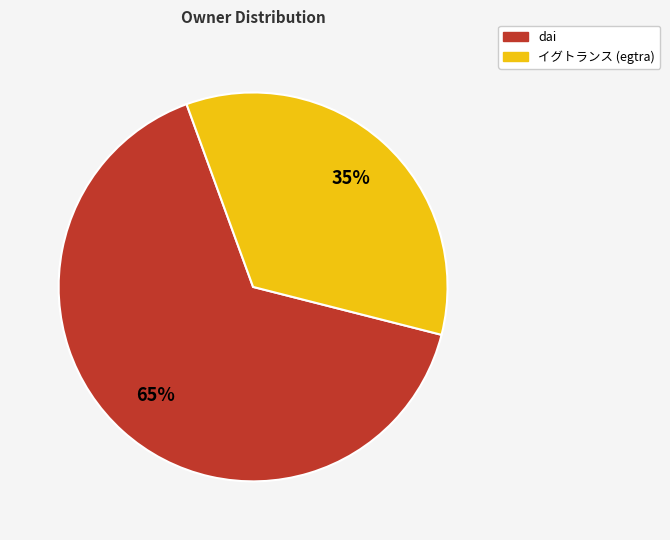

To the nearest percent, what is the average slice percentage?

50%